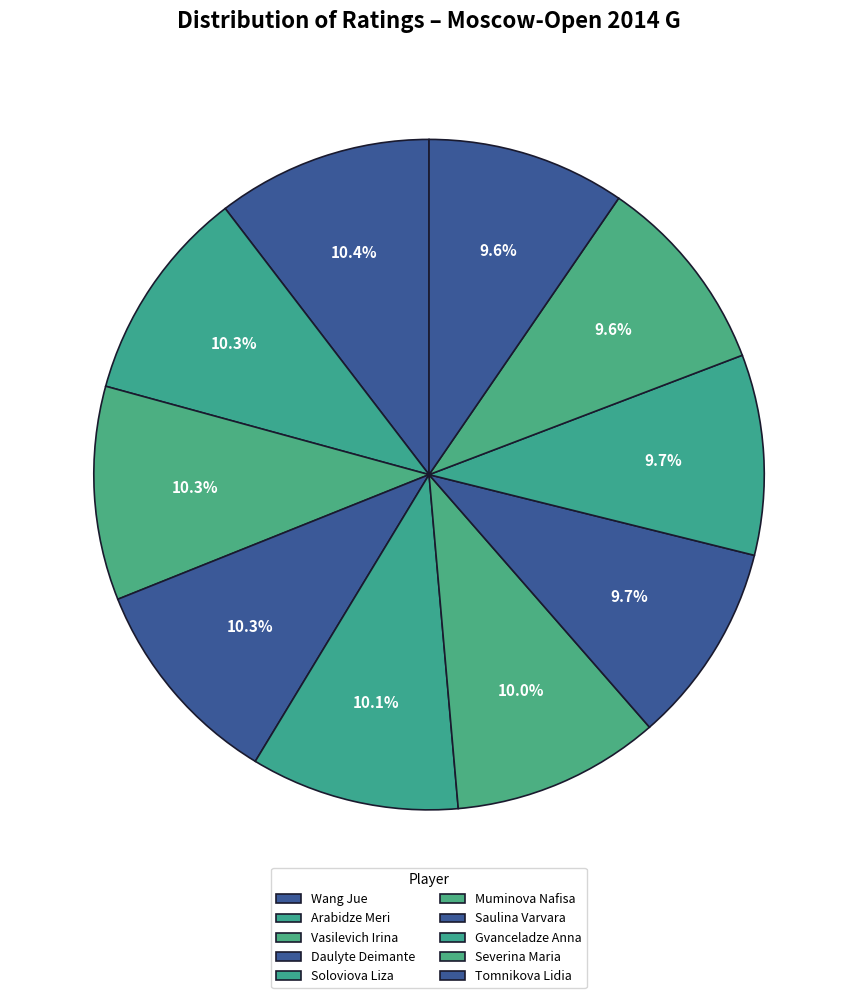

How many segments does this pie chart have?

10